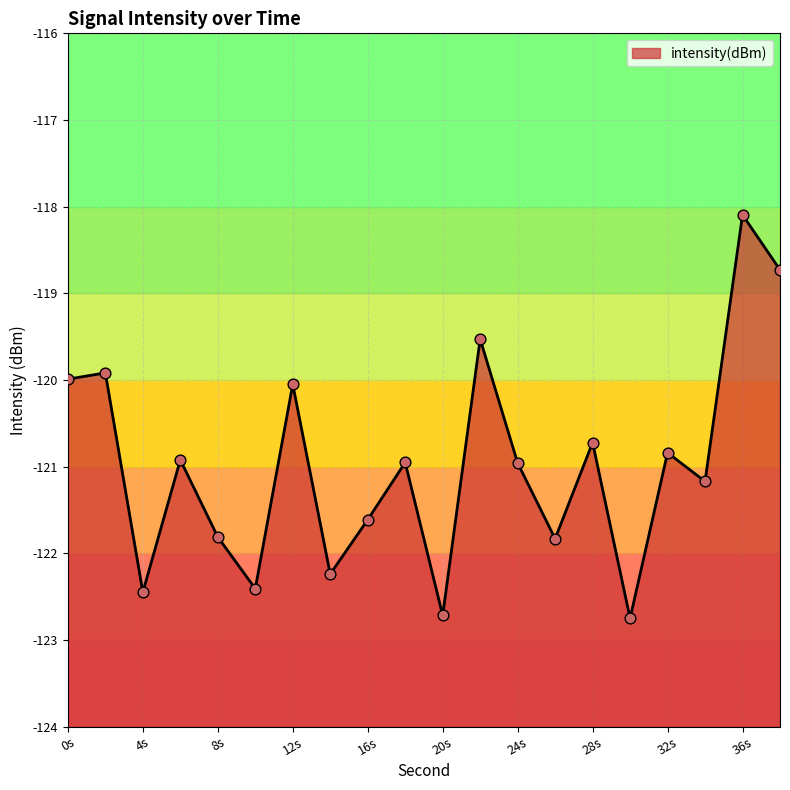

What is the change in value from 2 to 8?

-1.9